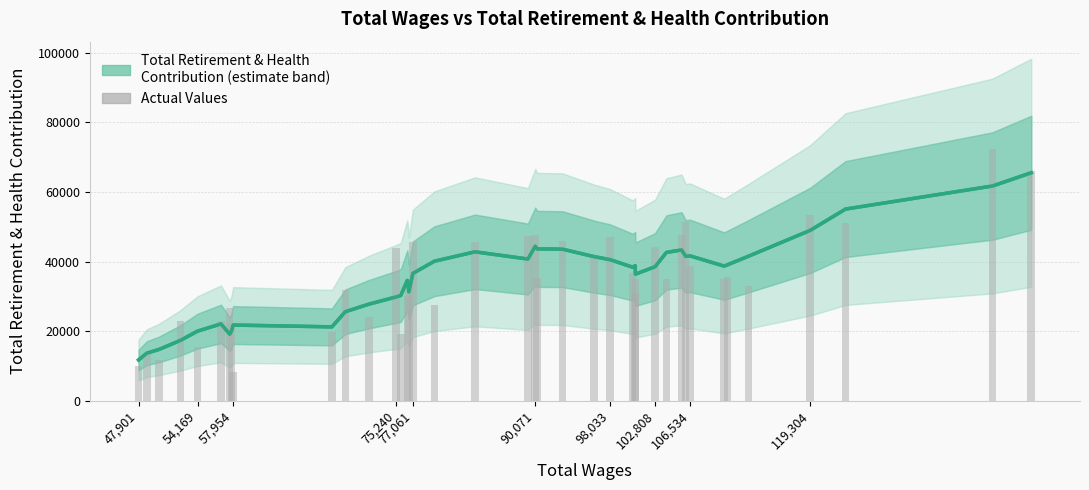

Is it true that the value at 90,071 is 83059?

False